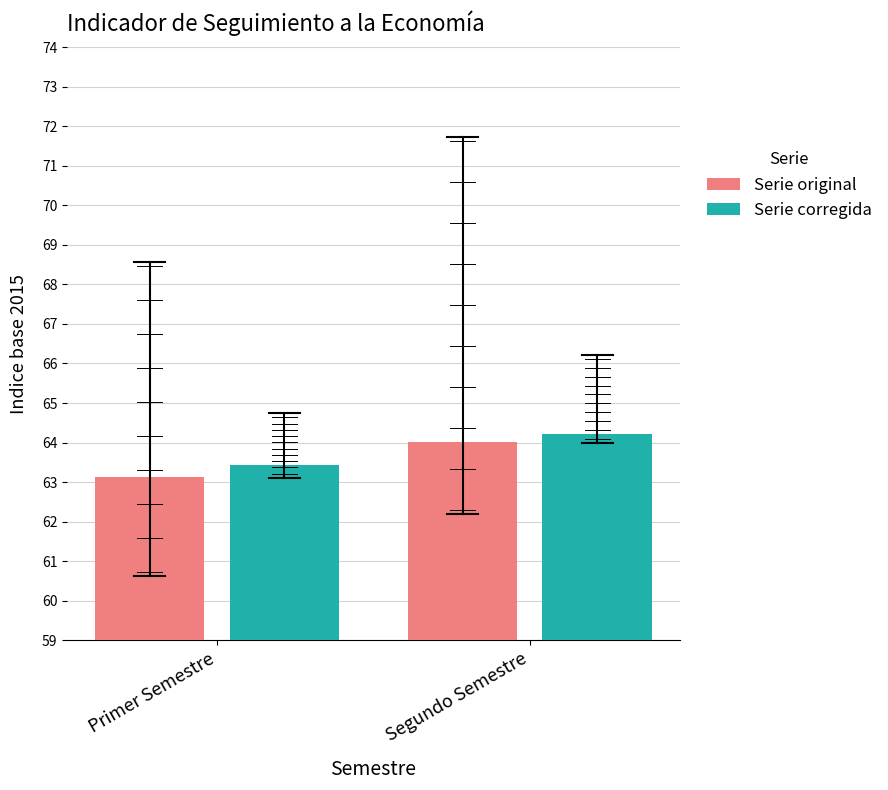

How many series are shown in this chart?

2